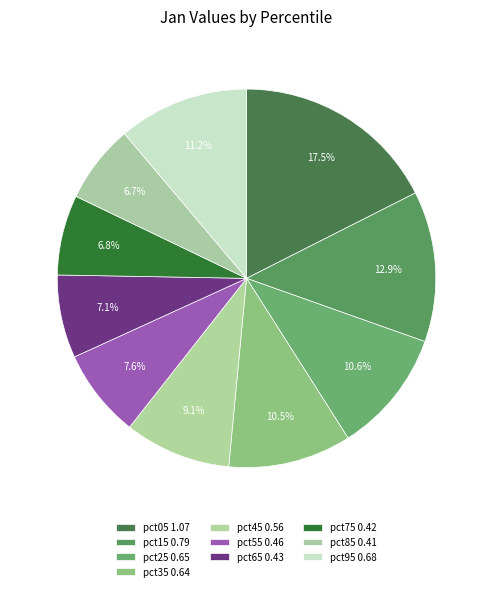

How many slices are in this pie chart?

10